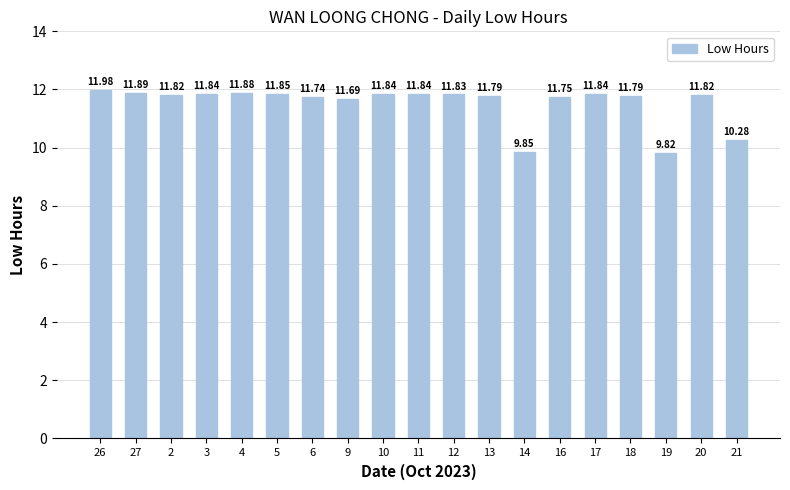

Between 21 and 27, which is larger?

27